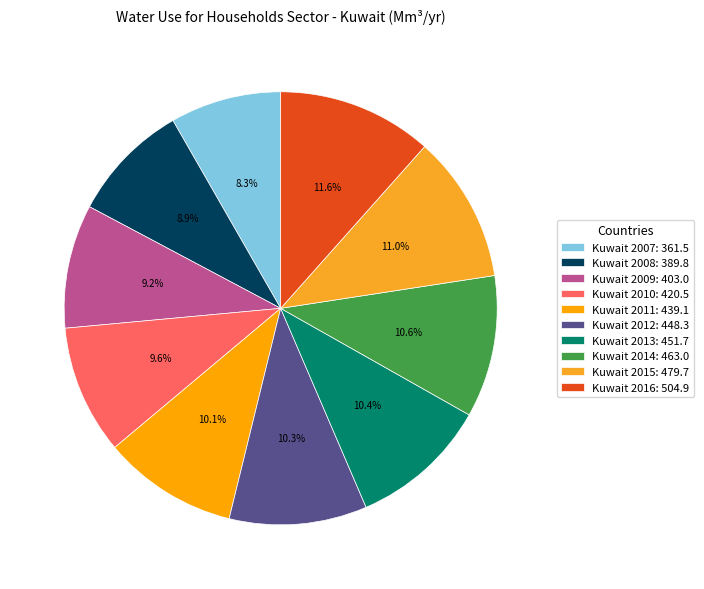

What percentage is the Kuwait 2016 slice, to the nearest percent?

12%